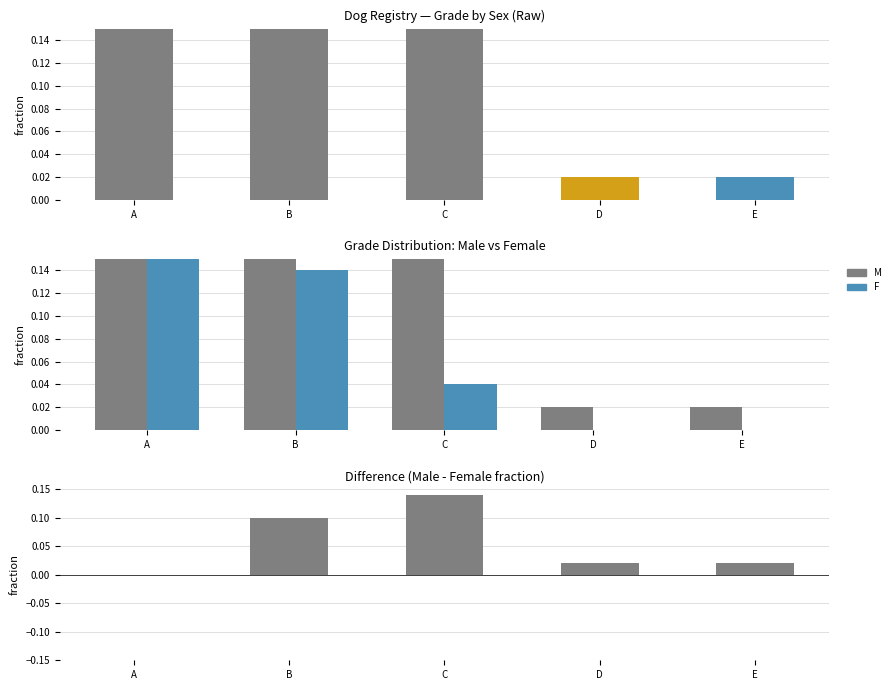

At which label does Diff M-F reach its peak?

C